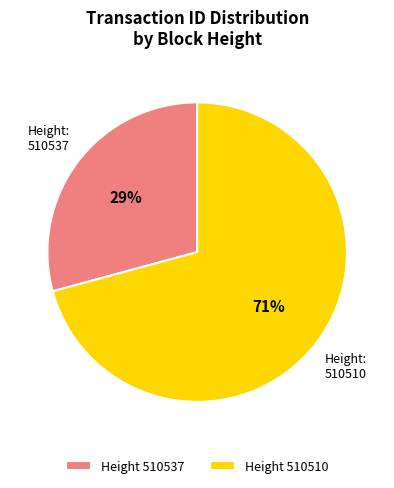

How many slices are in this pie chart?

2